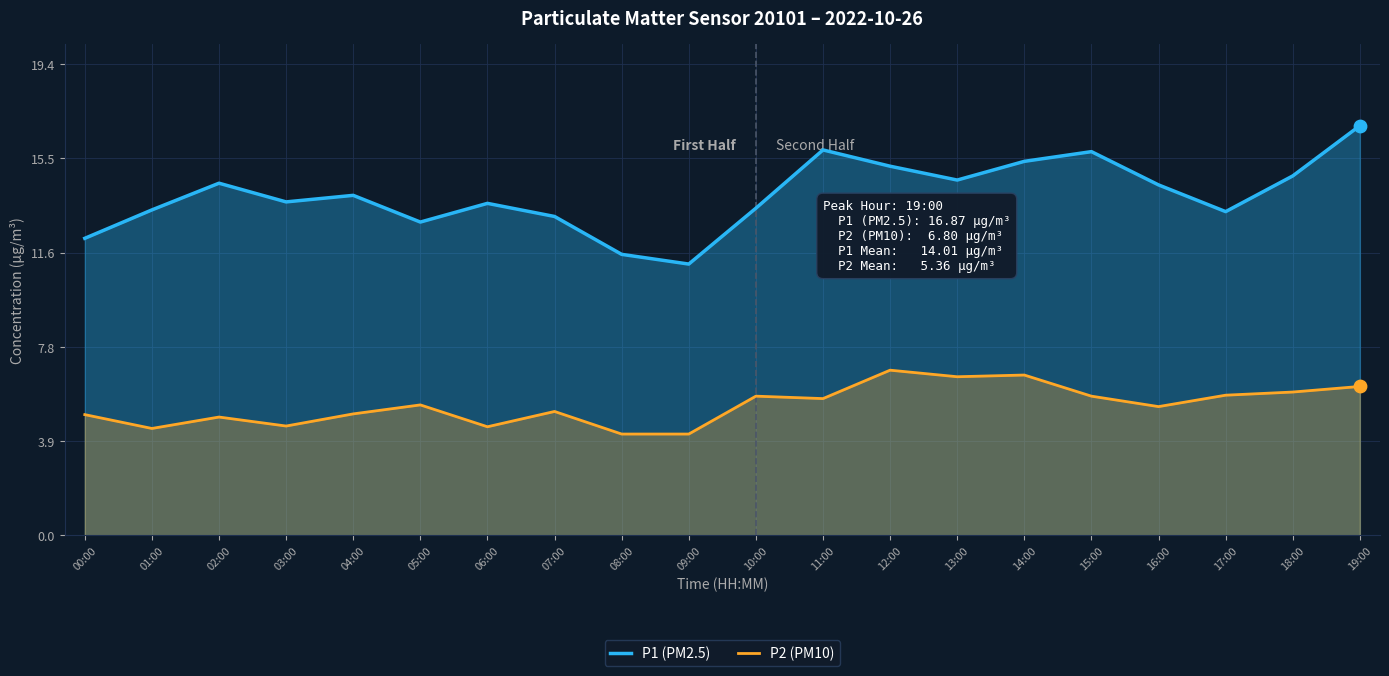

At which category is the sum across all series the highest?

19:00